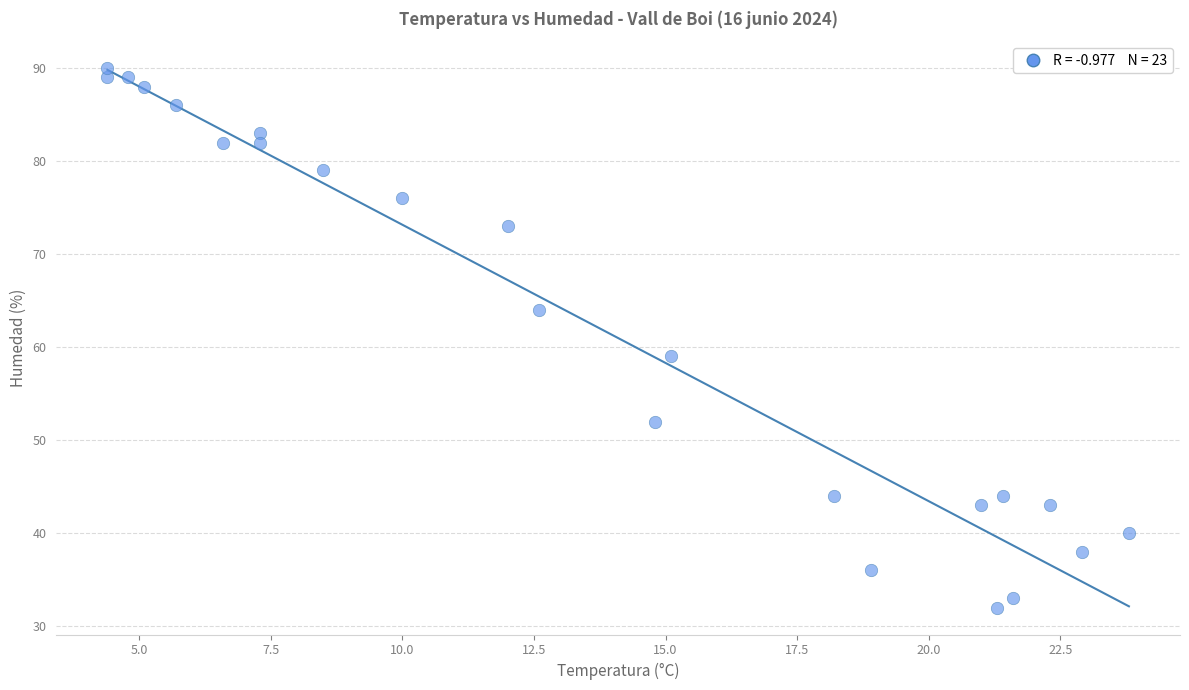

What Y value in the scatter plot is closest to 61?

59